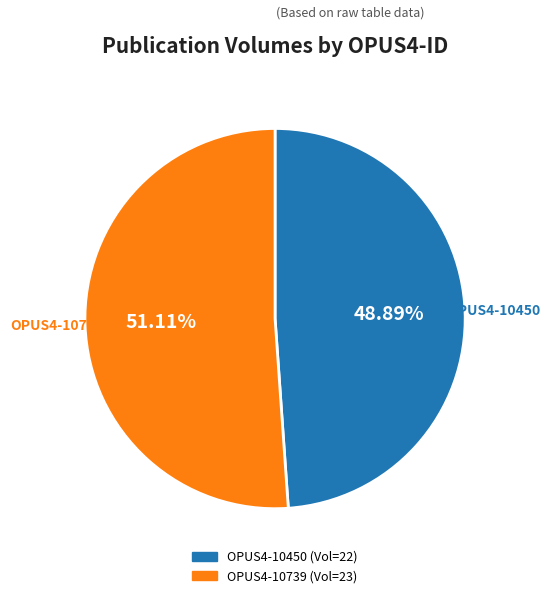

What percentage is the OPUS4-10739 slice, to the nearest percent?

51%